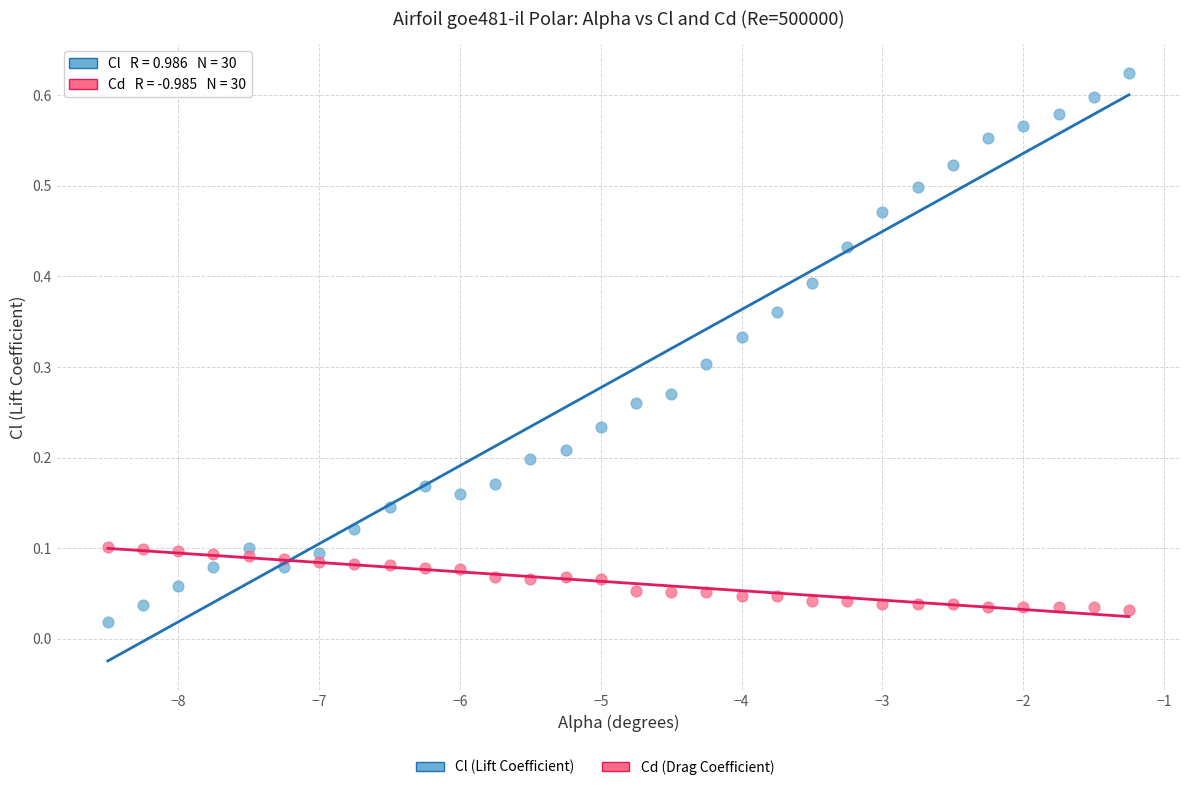

What is the X range (max minus min) for the scatter plot?

7.2